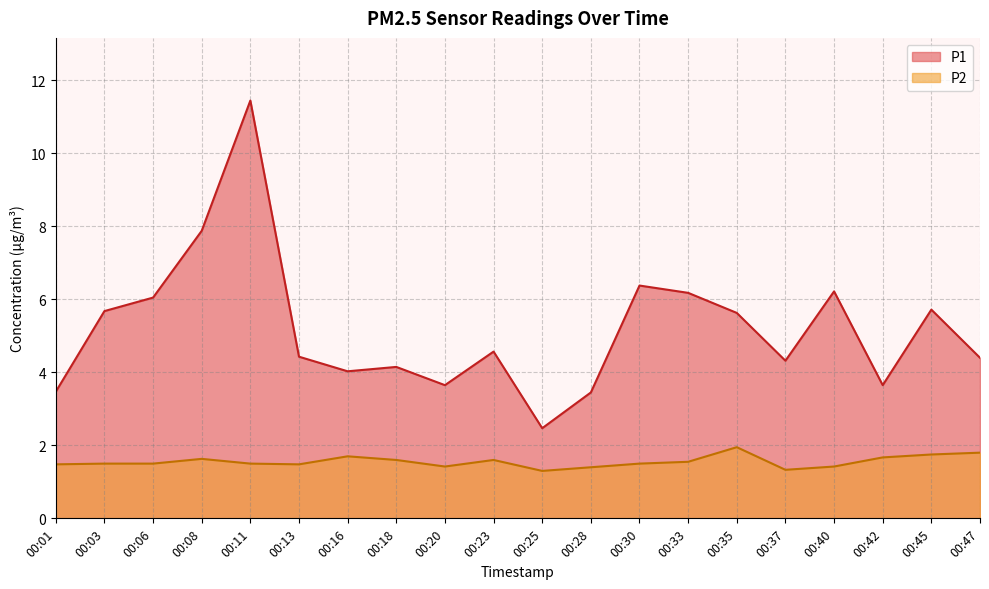

Does the chart display data point markers on the line(s)?

No